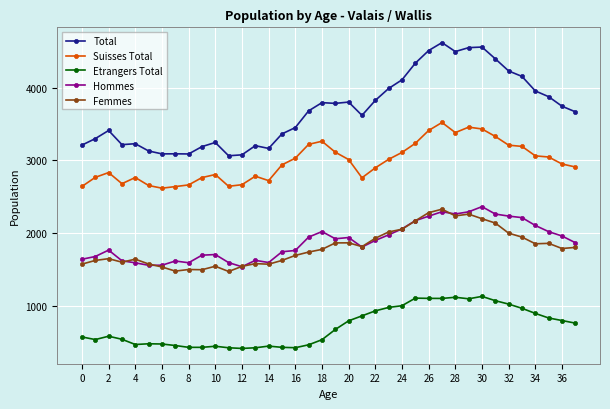

Which series has the largest total across all categories?

Total